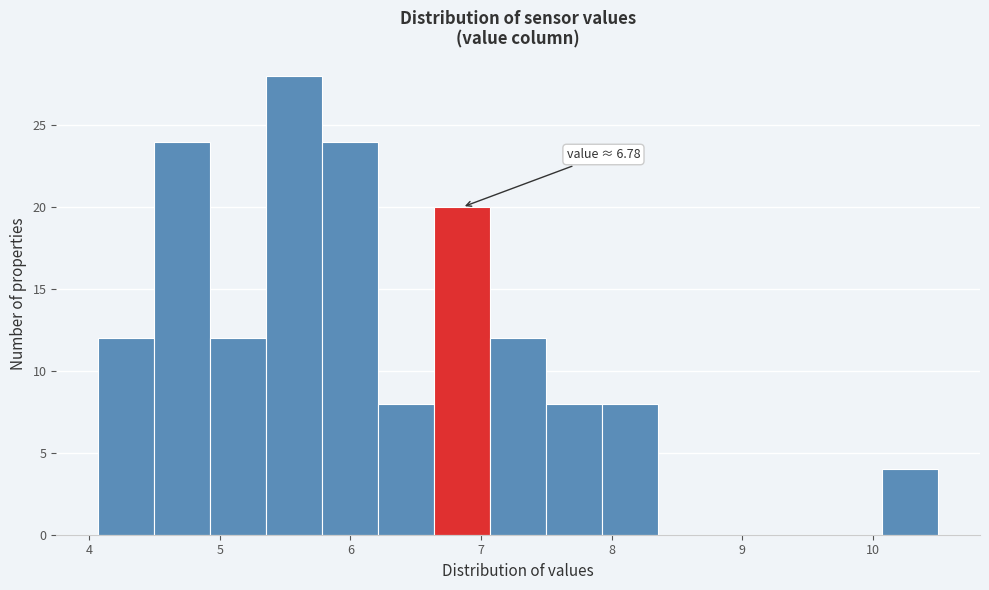

Which range on the x-axis has the tallest bar?

5.4 to 5.8